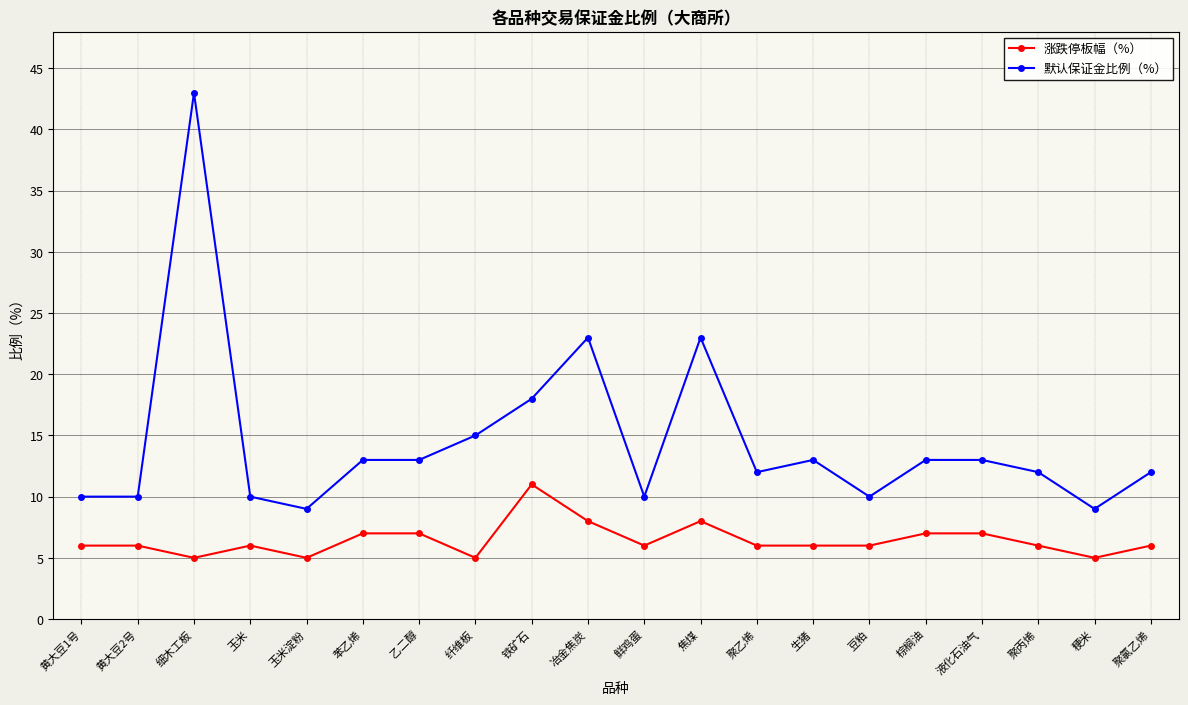

Reading left to right, extract all data points from this chart.

涨跌停板幅（%）: 6	6	5	6	5	7	7	5	11	8	6	8	6	6	6	7	7	6	5	6
默认保证金比例（%）: 10	10	43	10	9	13	13	15	18	23	10	23	12	13	10	13	13	12	9	12